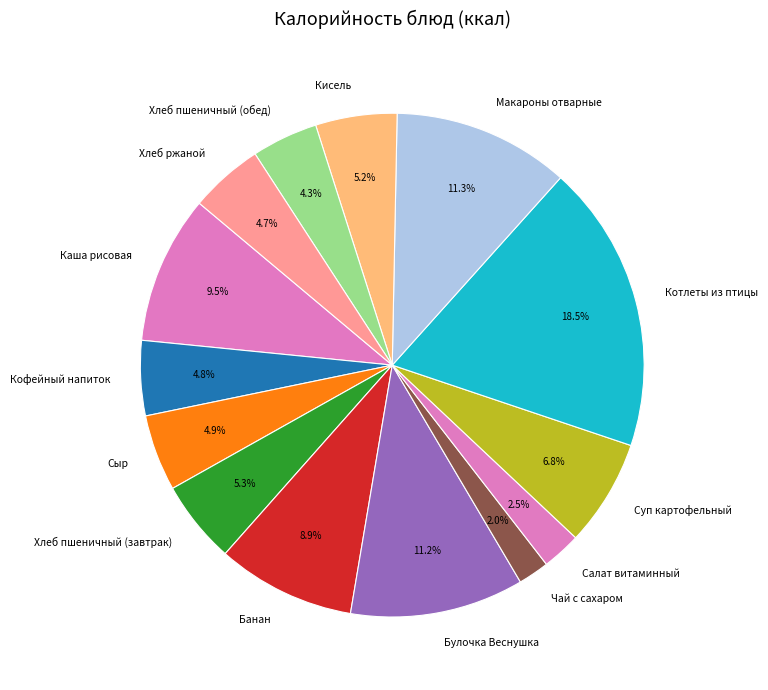

What percentage is the Суп картофельный slice, to the nearest percent?

7%